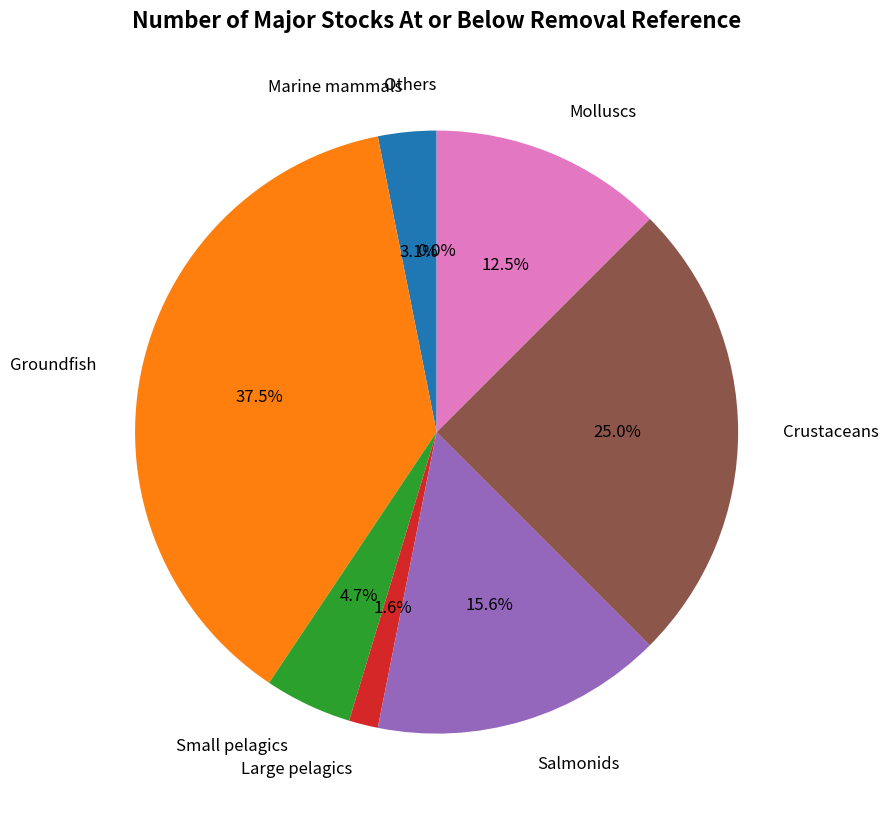

To the nearest percent, what is the difference between the largest and smallest slice percentages?

38%